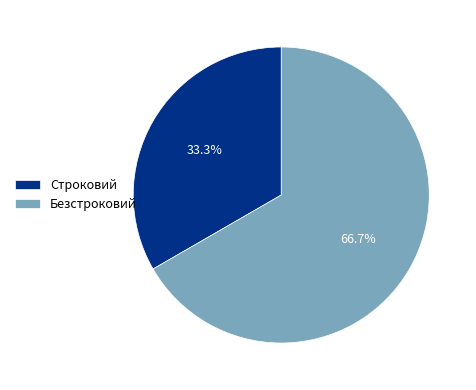

Rank the categories by value from highest to lowest.

Безстроковий, Строковий